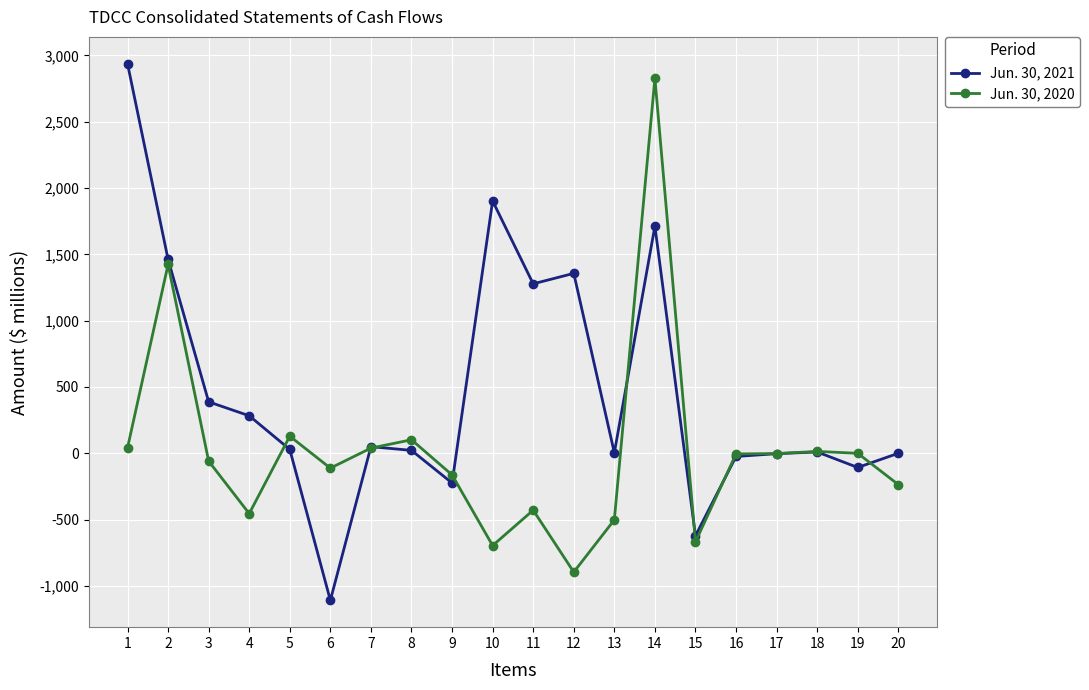

List the series in order of their overall mean, lowest first.

Jun. 30, 2020, Jun. 30, 2021